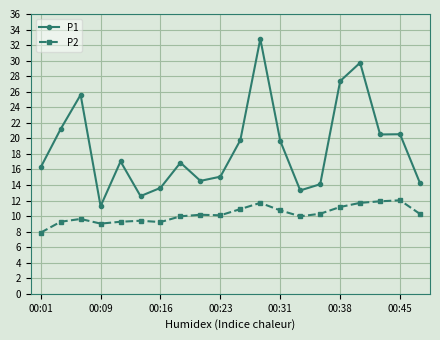

What is the average value of the P1 series?

18.8